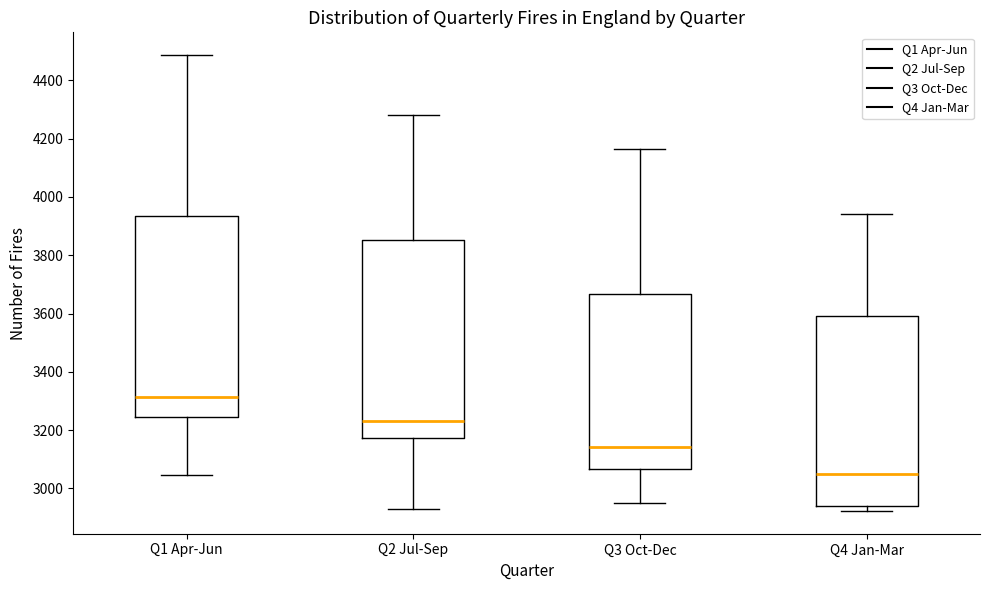

Where does the median line of the box for Q3 Oct-Dec sit on the y-axis? The values are not printed on the chart, so give them approximately, as read against the axis.

3140